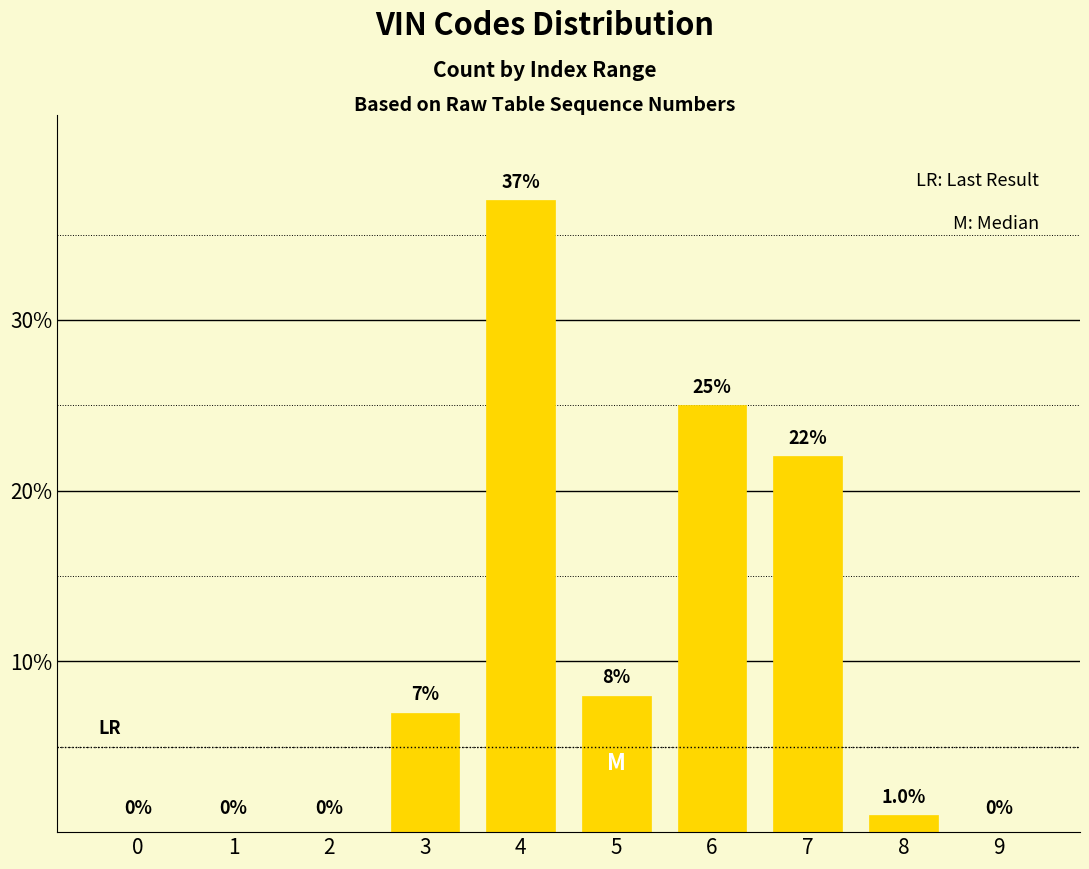

Reading left to right, what are all the values shown in this chart?

0=0	1=0	2=0	3=7	4=37	5=8	6=25	7=22	8=1	9=0